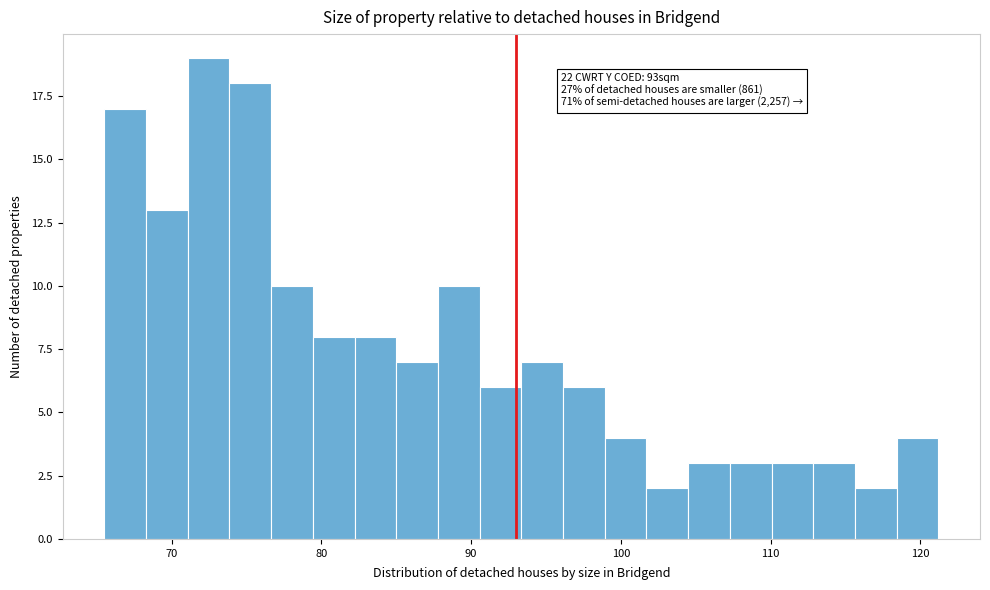

Read against the x-axis, roughly where is the centre of the tallest bar?

72